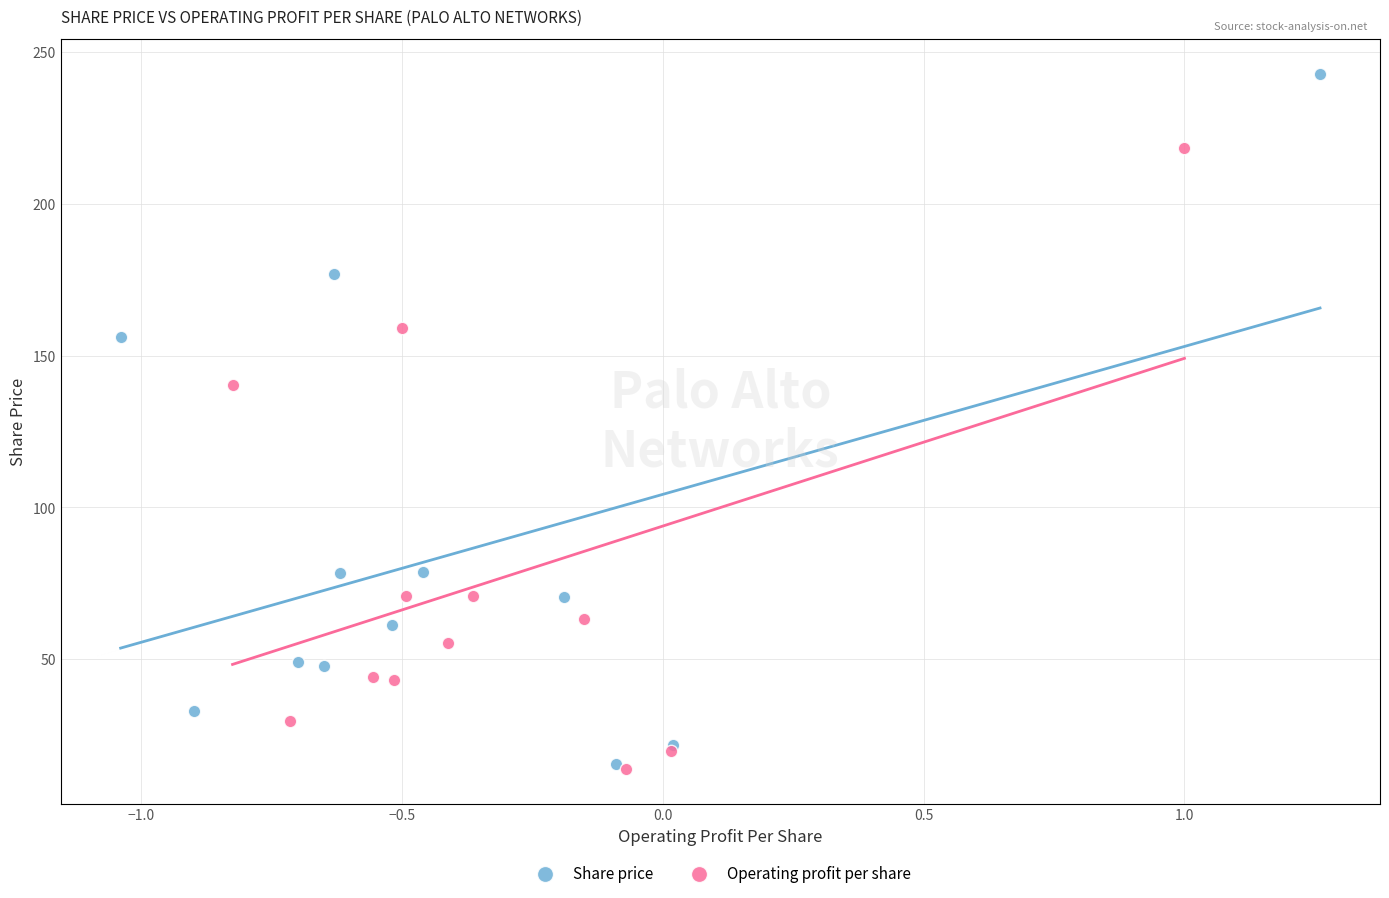

Which series reaches the maximum Y coordinate?

Share price